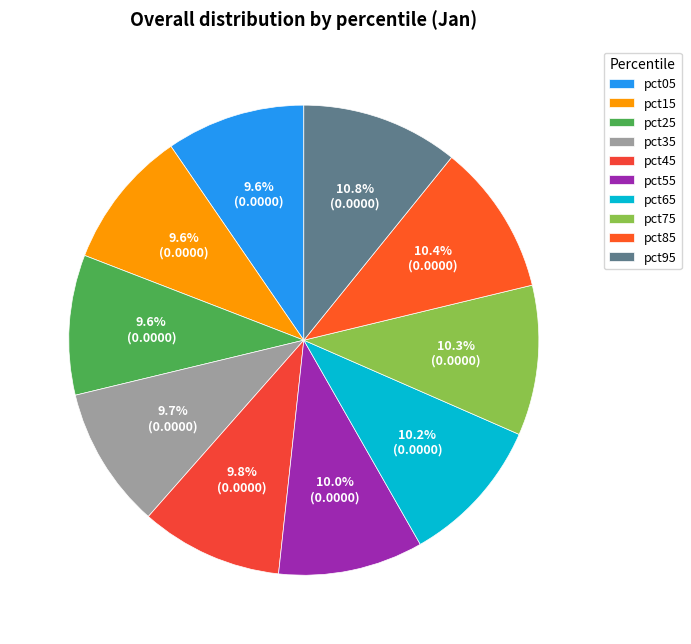

What percentage do pct85 and pct55 together represent?

20.4%